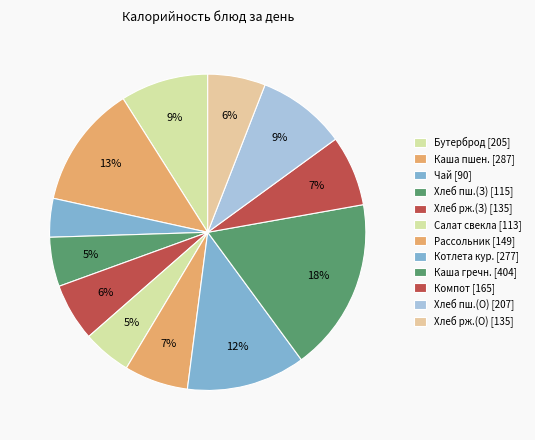

Which slice is the smallest?

Завтрак (Чай)